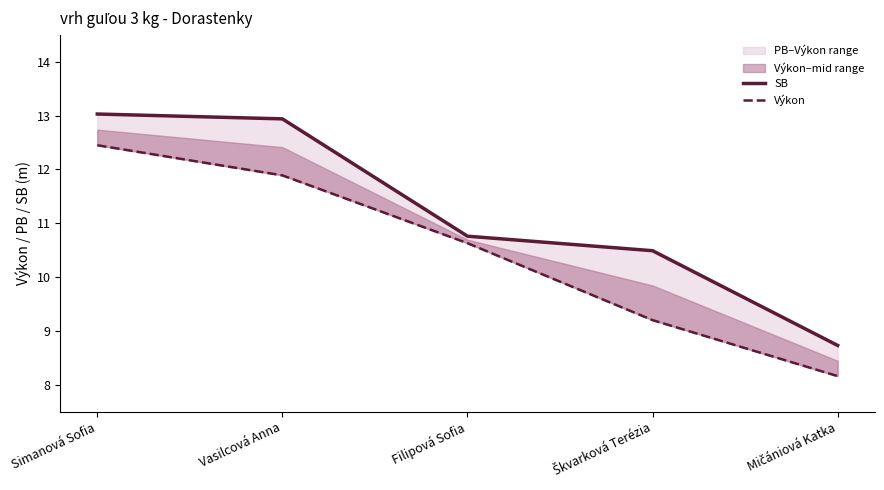

What value does the SB series have at Filipová Sofia?

10.8